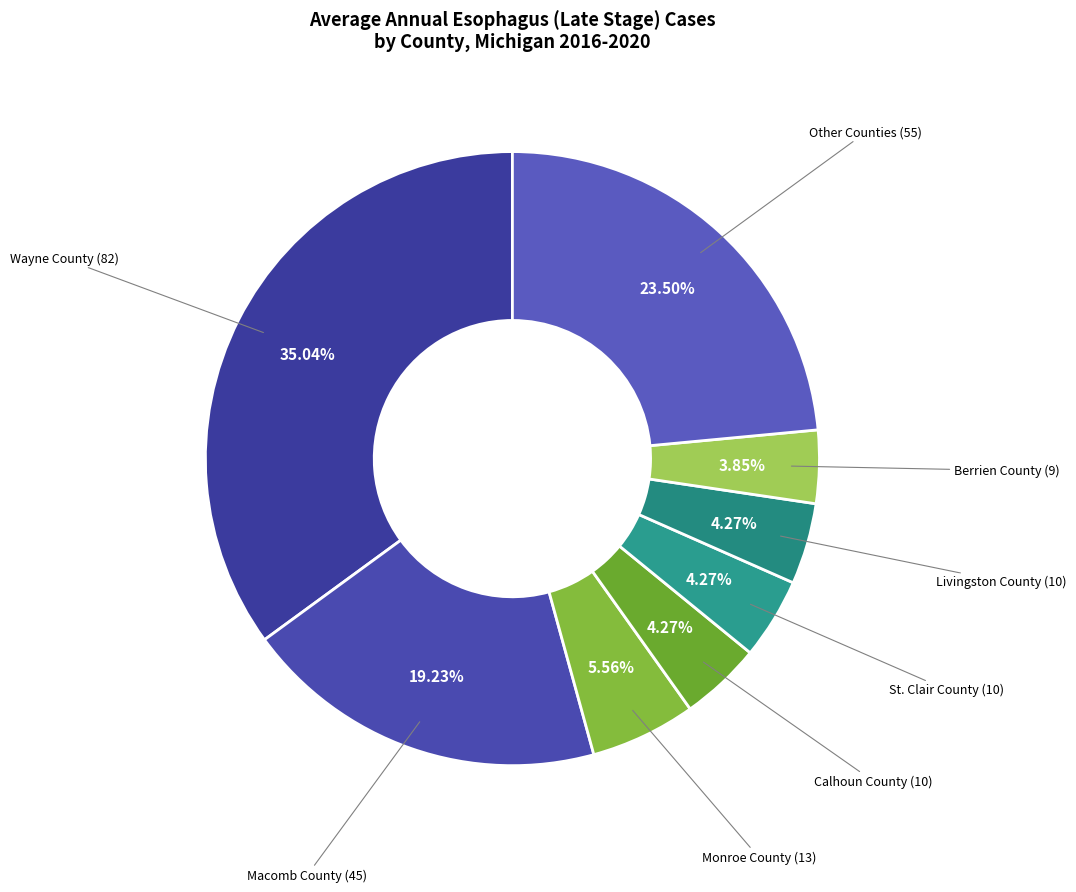

How many slices are in this pie chart?

8